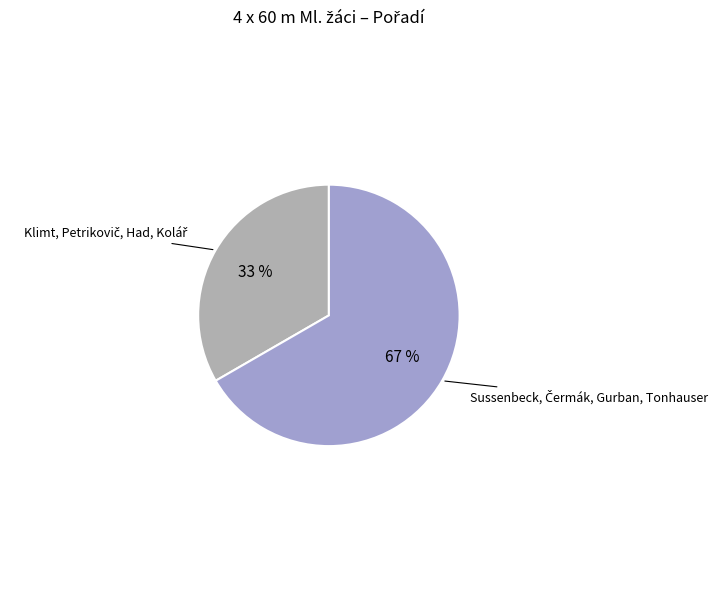

Which slice represents more than half of the pie?

Sussenbeck, Čermák, Gurban, Tonhauser